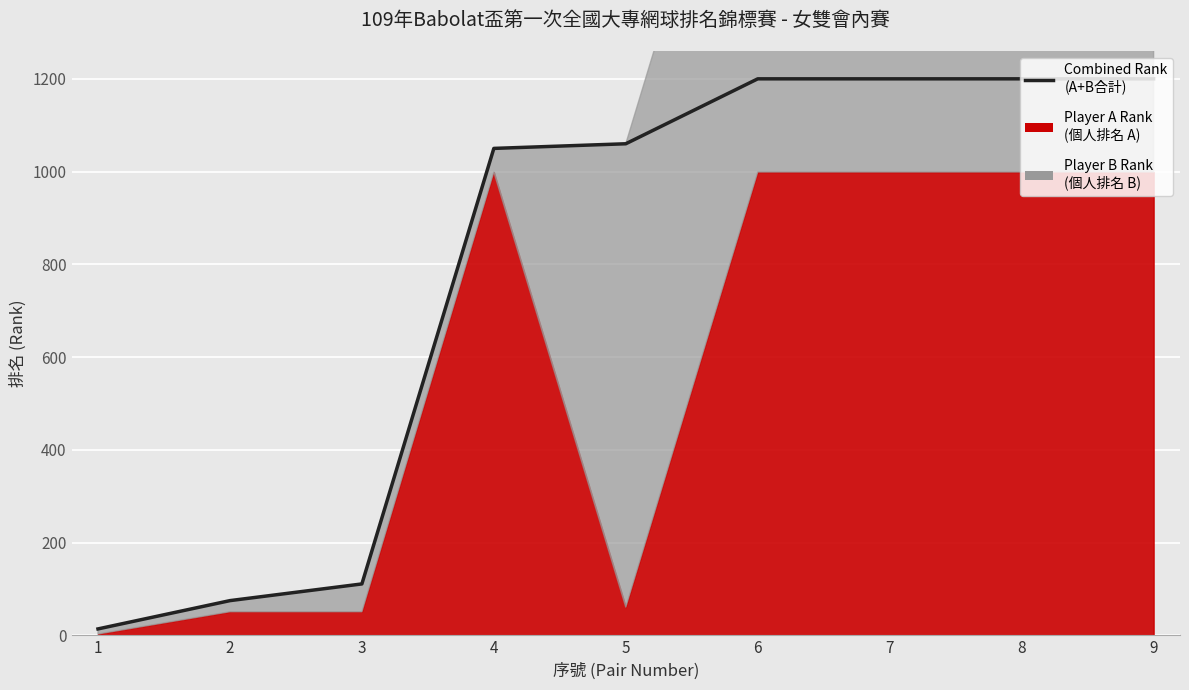

Does the chart display data point markers on the line(s)?

No